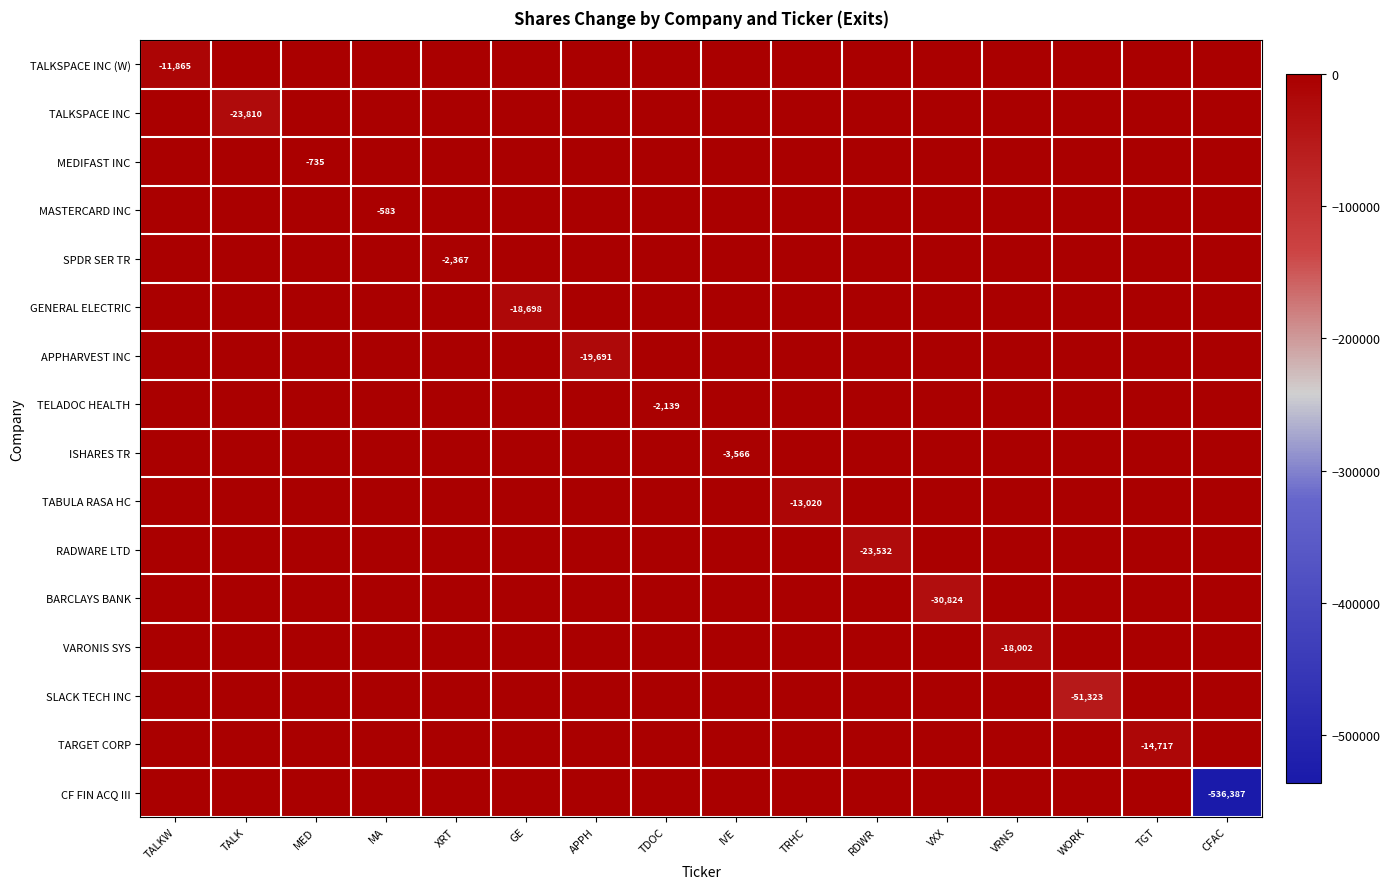

The ISHARES TR series shows -6329 at IVE. True or false?

False